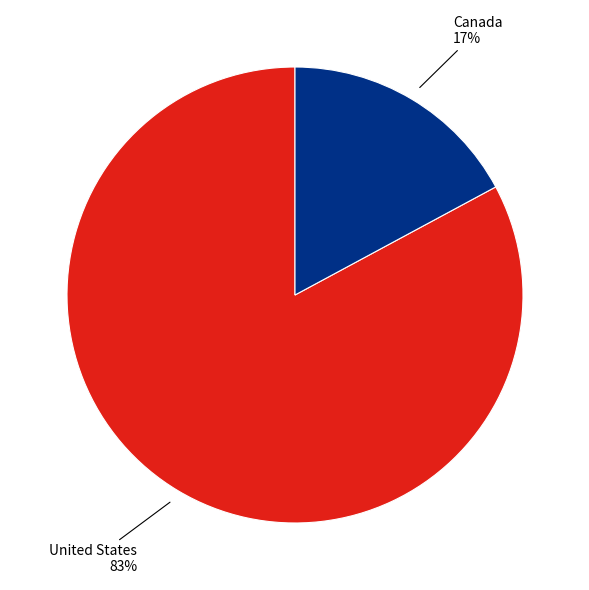

To the nearest percent, what is the difference between the largest and smallest slice percentages?

66%